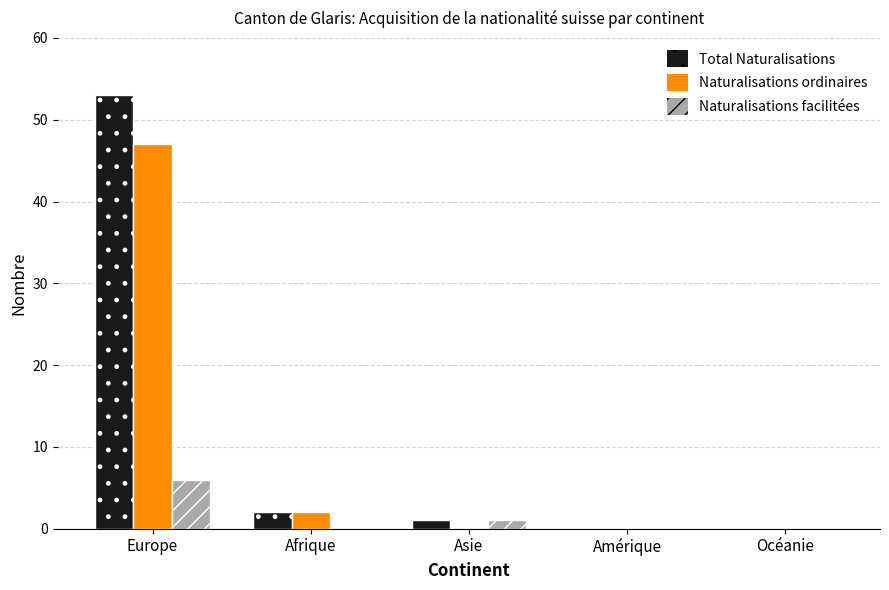

The Total Naturalisations series shows 1 at Asie. True or false?

True